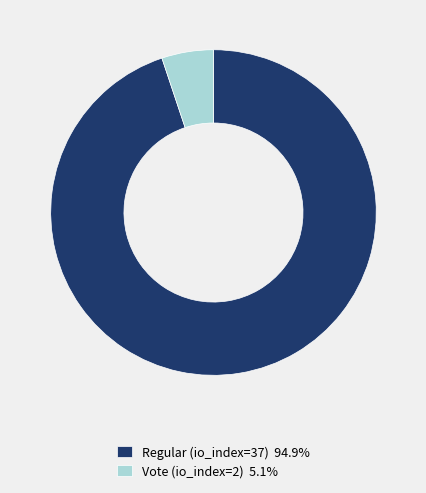

Does Vote (io_index=2) 5.1% represent more than half of the total?

No